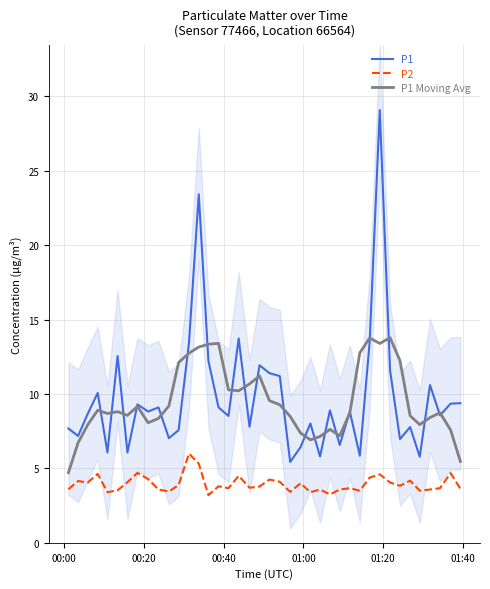

Reading right to left, transcribe all the data shown in this chart.

P1: 9.4	9.3	8.6	10.6	5.8	7.8	7.0	11.6	29.1	13.5	5.8	8.8	6.6	8.9	5.8	8.0	6.4	5.4	11.2	11.4	11.9	7.8	13.7	8.5	9.1	12.2	23.4	13.4	7.6	7.0	9.1	8.8	9.3	6.1	12.6	6.1	10.1	8.7	7.2	7.7
P2: 3.6	4.7	3.7	3.6	3.5	4.2	3.8	4.0	4.6	4.4	3.5	3.7	3.6	3.2	3.6	3.4	4.0	3.4	4.1	4.2	3.8	3.7	4.5	3.7	3.8	3.2	5.3	6.0	3.9	3.5	3.6	4.3	4.7	4.1	3.5	3.4	4.6	4.0	4.2	3.6
P1 Moving Avg: 5.5	7.6	8.7	8.4	7.9	8.5	12.2	13.8	13.4	13.8	12.8	8.7	7.2	7.6	7.1	6.9	7.4	8.5	9.3	9.6	11.2	10.7	10.2	10.3	13.4	13.3	13.2	12.7	12.1	9.2	8.4	8.1	9.2	8.6	8.8	8.7	8.9	7.9	6.7	4.7